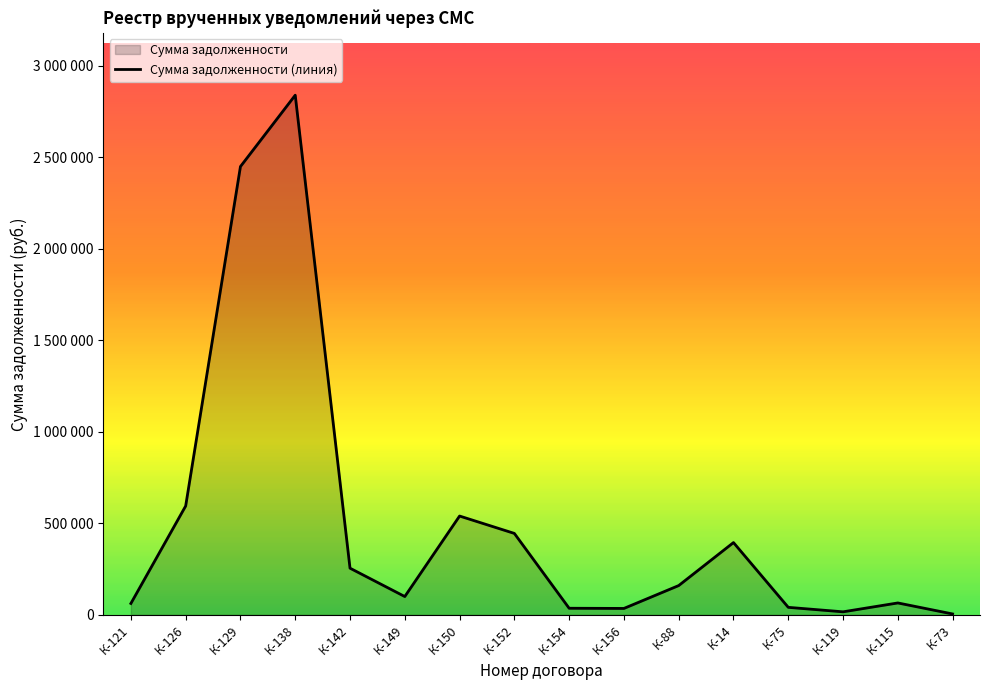

What is the sum of all values?

8040545.7